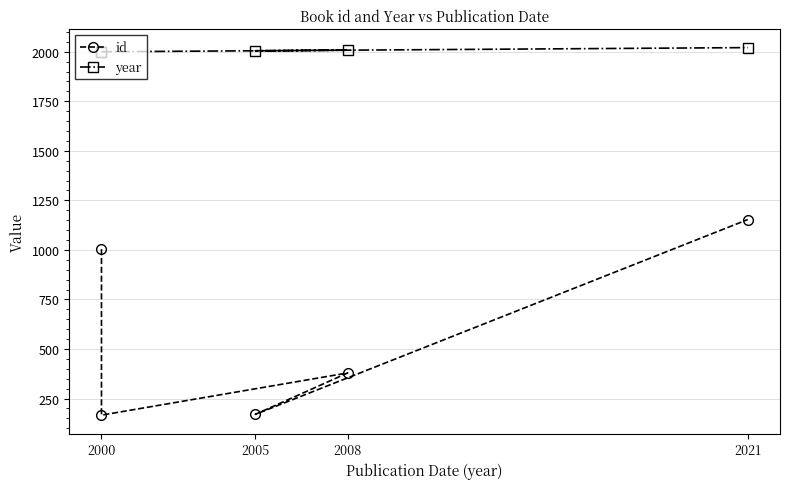

What are all the series names shown in the legend?

id, year